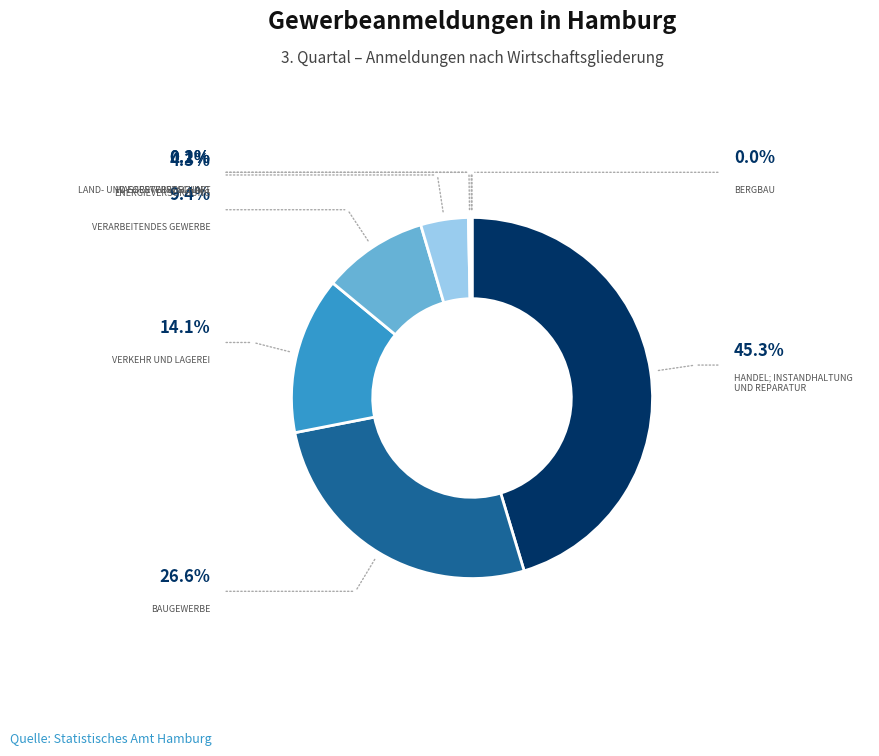

Is there any slice that represents more than half of the pie?

No